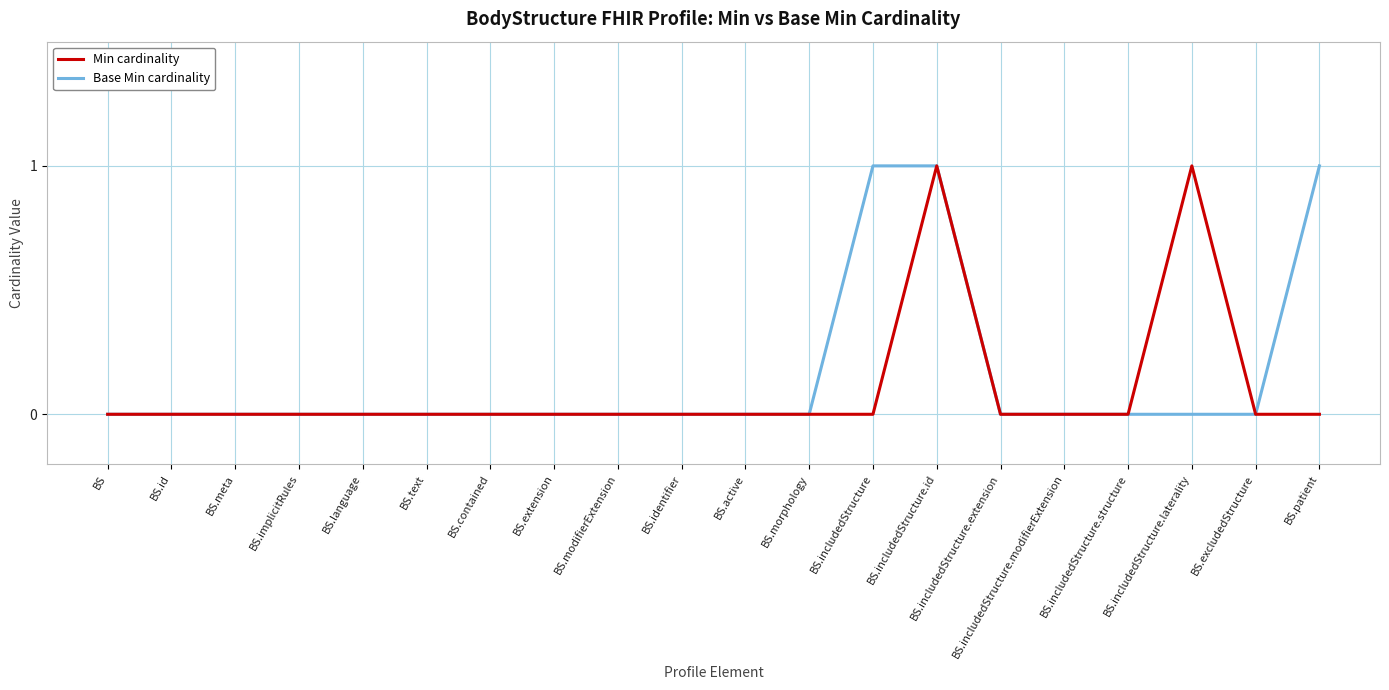

What position from the right is BS.language?

16